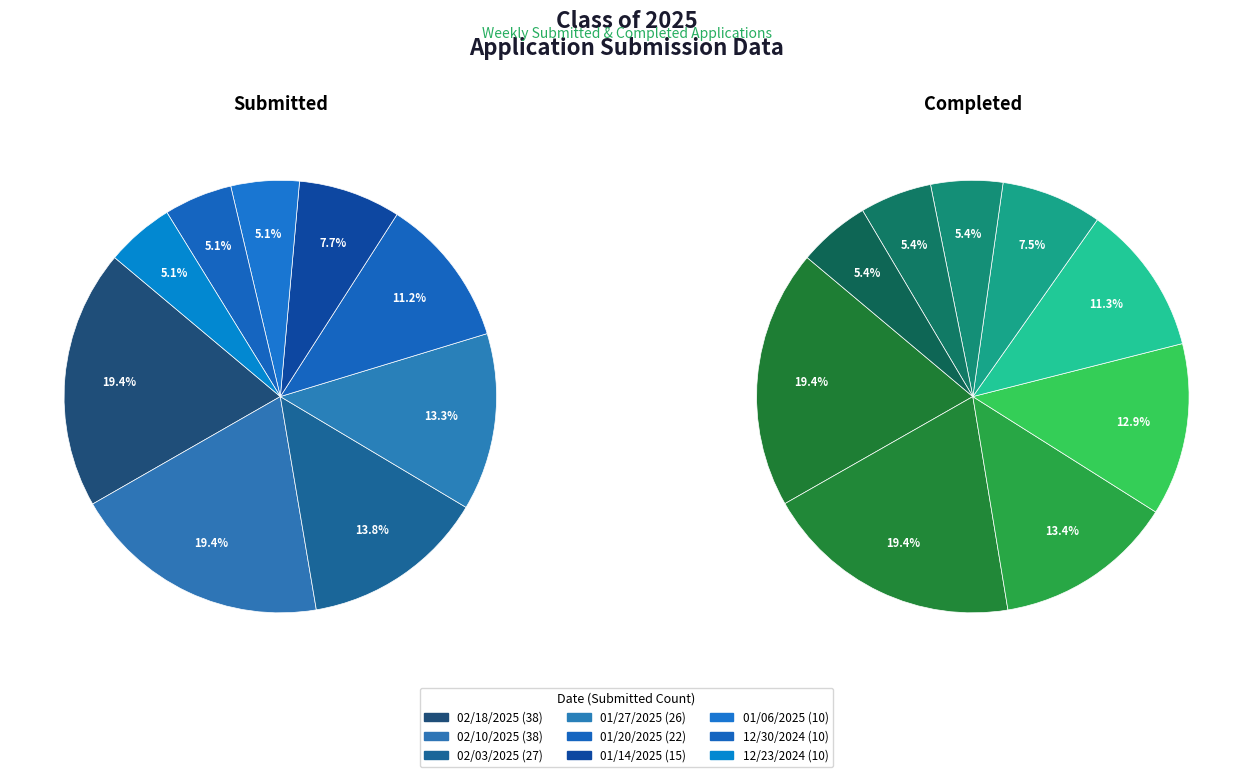

To the nearest percent, what portion does 01/27/2025 represent?

13%